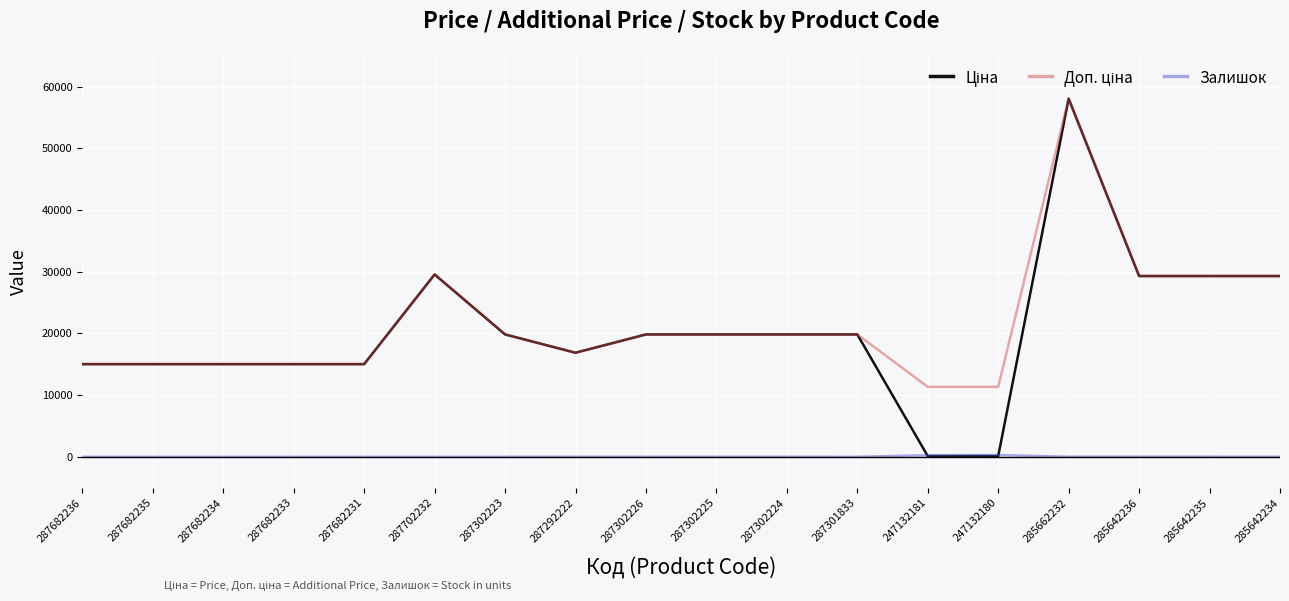

At how many categories does at least one series exceed 43997?

1